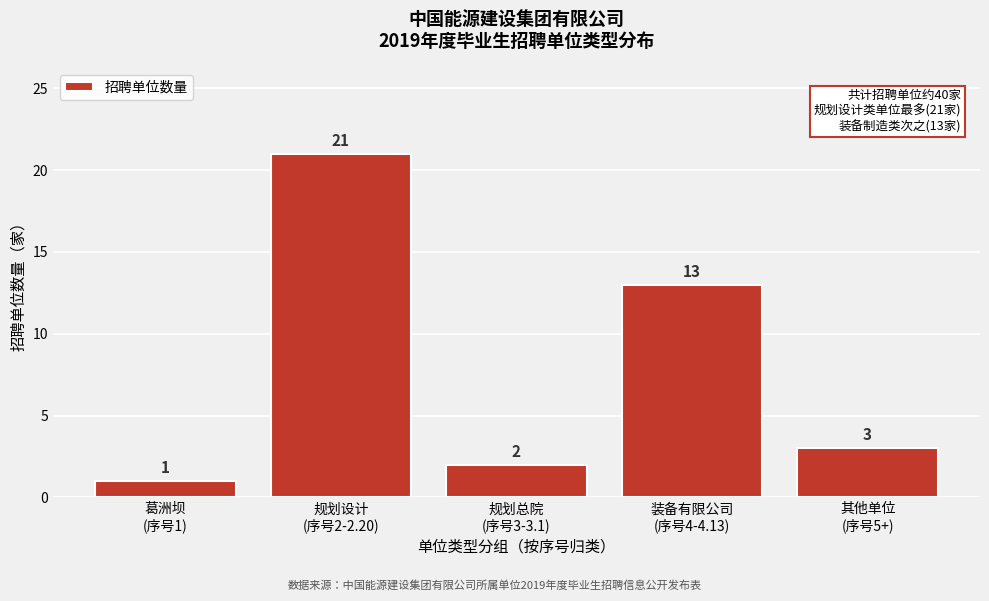

Reading right to left, what are all the values shown in this chart?

3	13	2	21	1